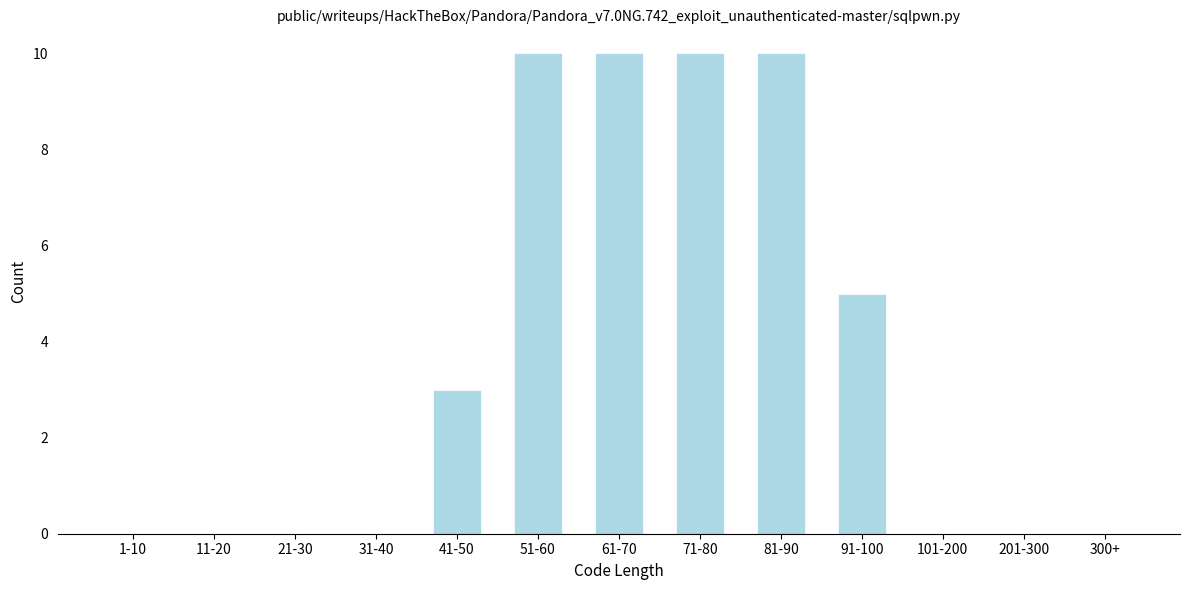

Reading left to right, extract all data points from this chart.

1-10=0	11-20=0	21-30=0	31-40=0	41-50=3	51-60=10	61-70=10	71-80=10	81-90=10	91-100=5	101-200=0	201-300=0	300+=0